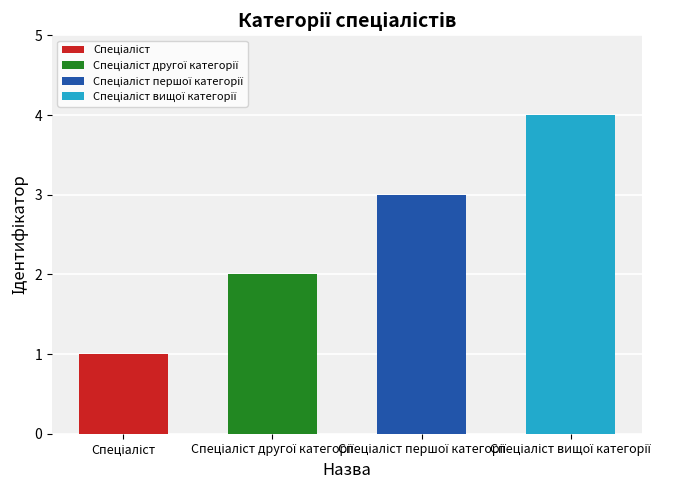

The chart shows a value of 1 at Спеціаліст другої категорії. True or false?

False